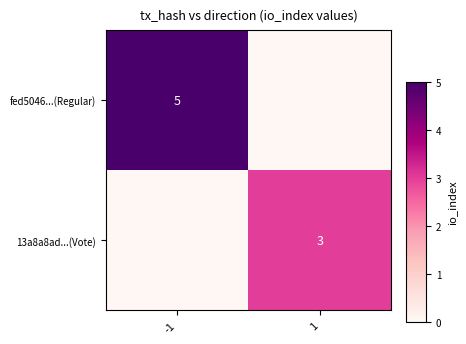

Is it true that 13a8a8ad...(Vote) equals 1 at 1?

False